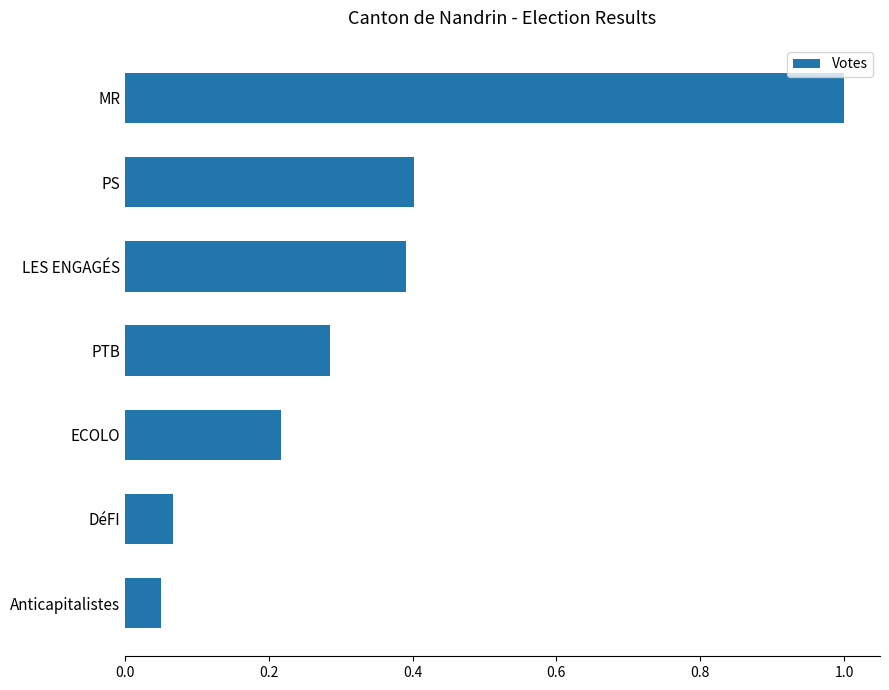

What is the difference between the values at MR and DéFI?

0.9